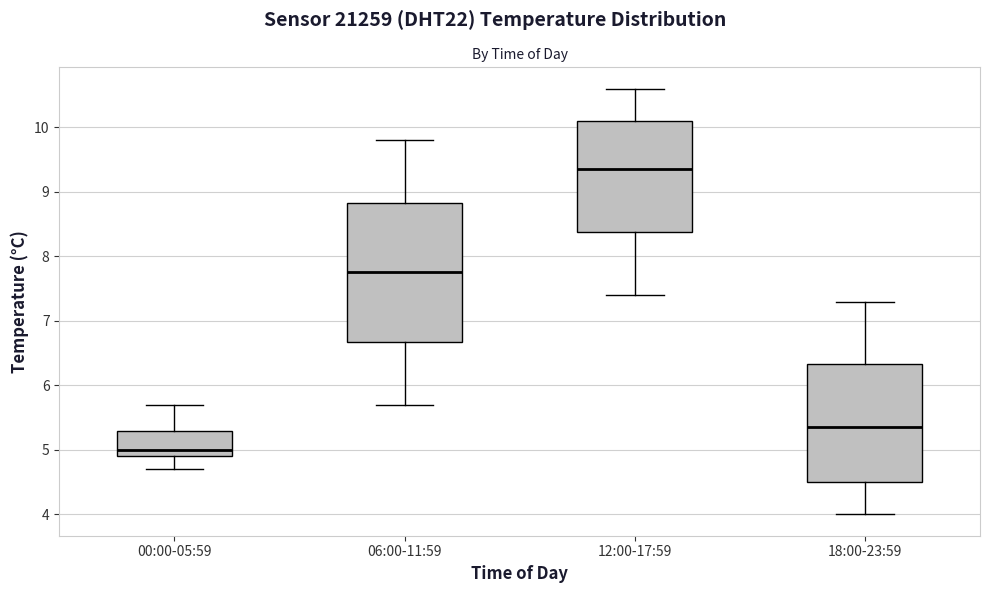

Where does the lower whisker of the box for 12:00-17:59 end on the y-axis? The values are not printed on the chart, so give them approximately, as read against the axis.

7.4